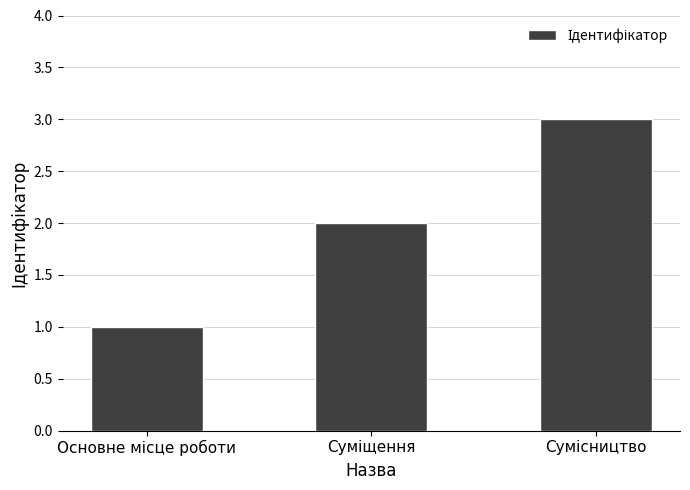

What is the maximum value shown in the chart?

3